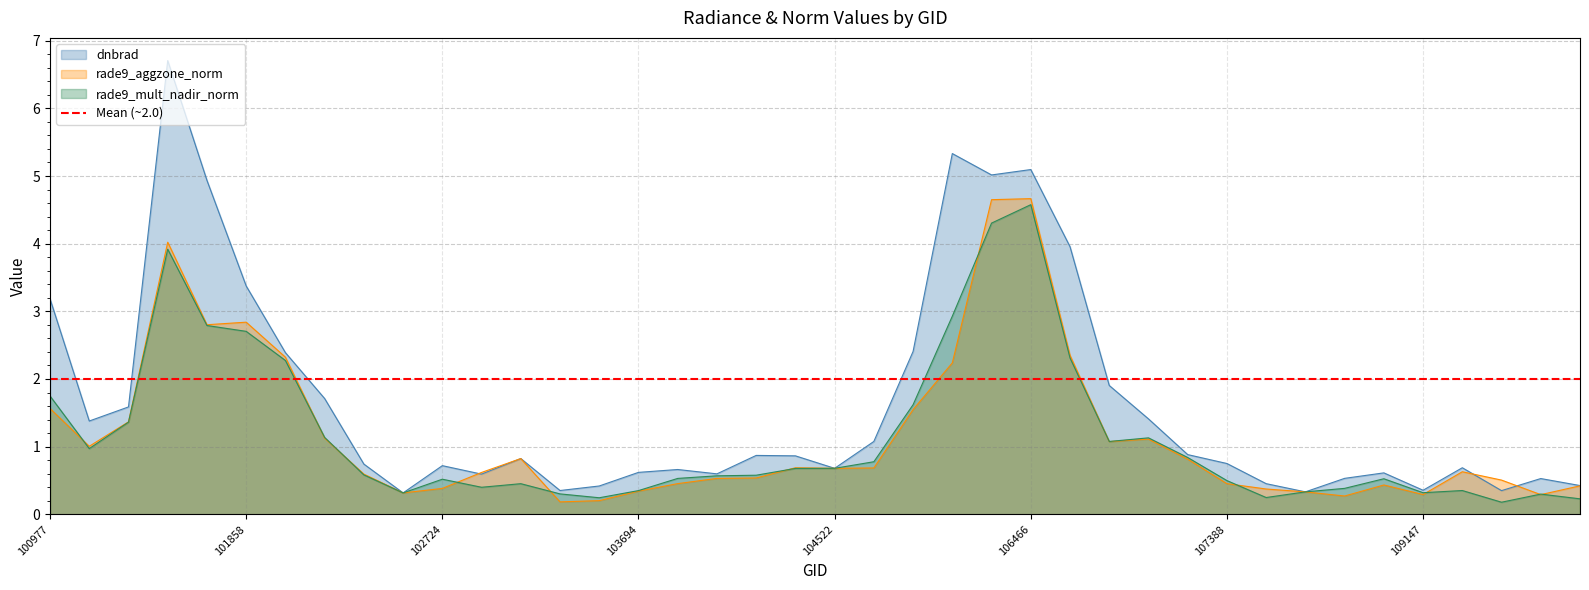

Is it true that dnbrad equals 0.7 at 107744?

False